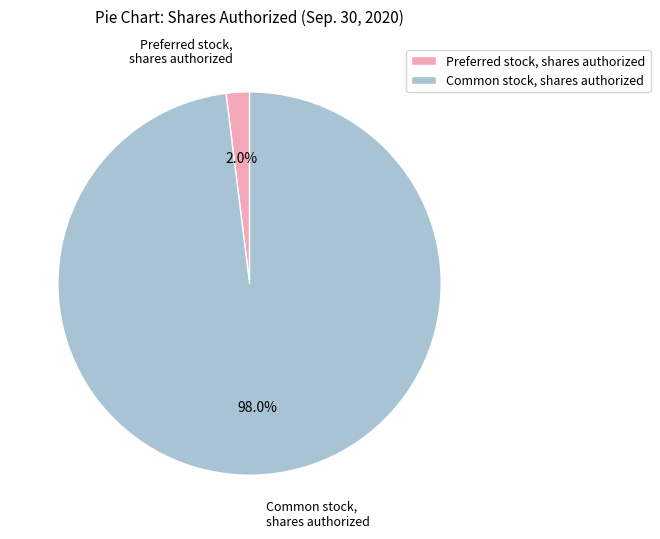

Count the number of slices in the pie.

2